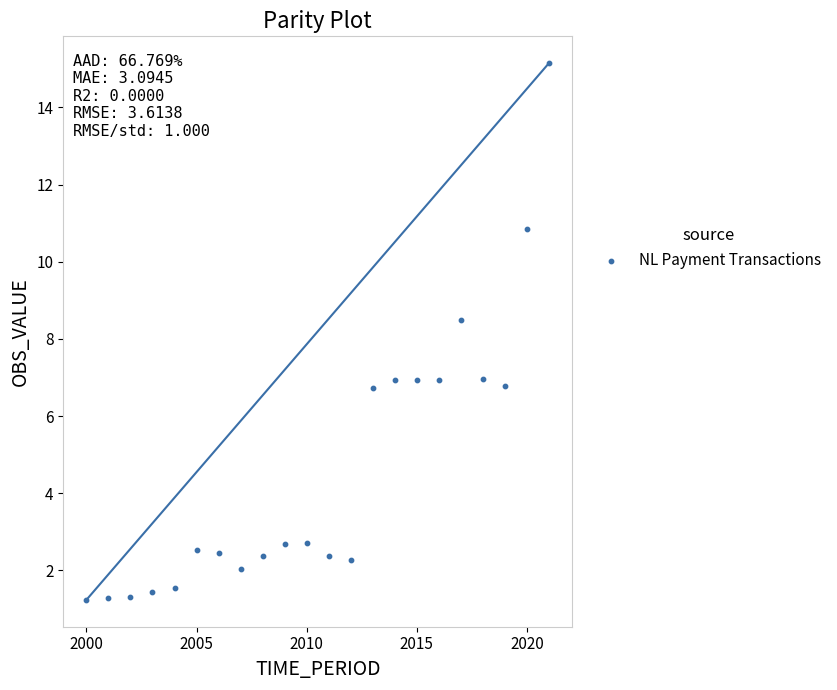

What is the range of Y values (max minus min)?

13.9